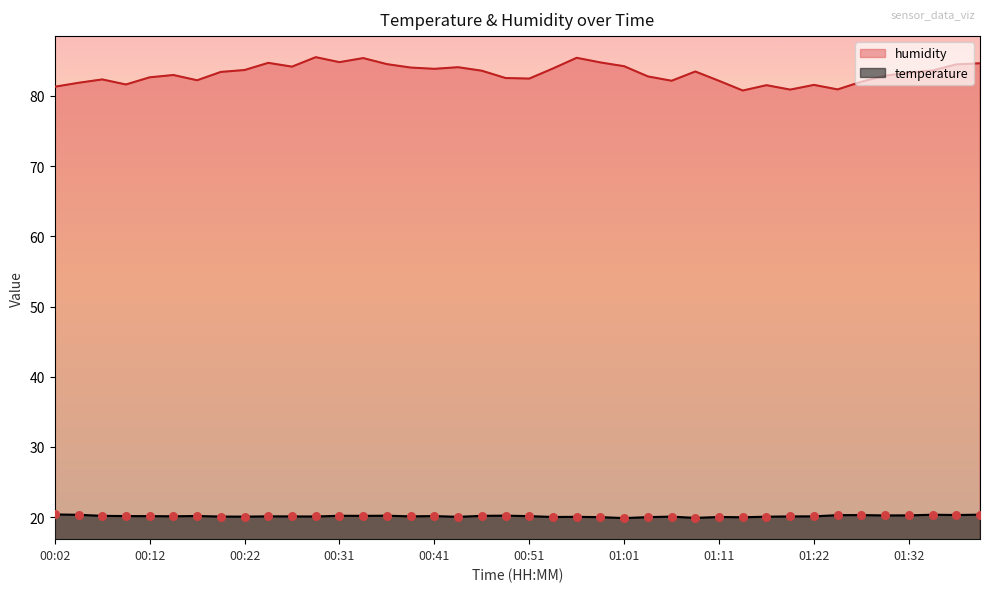

What are all the series names shown in the legend?

humidity, temperature